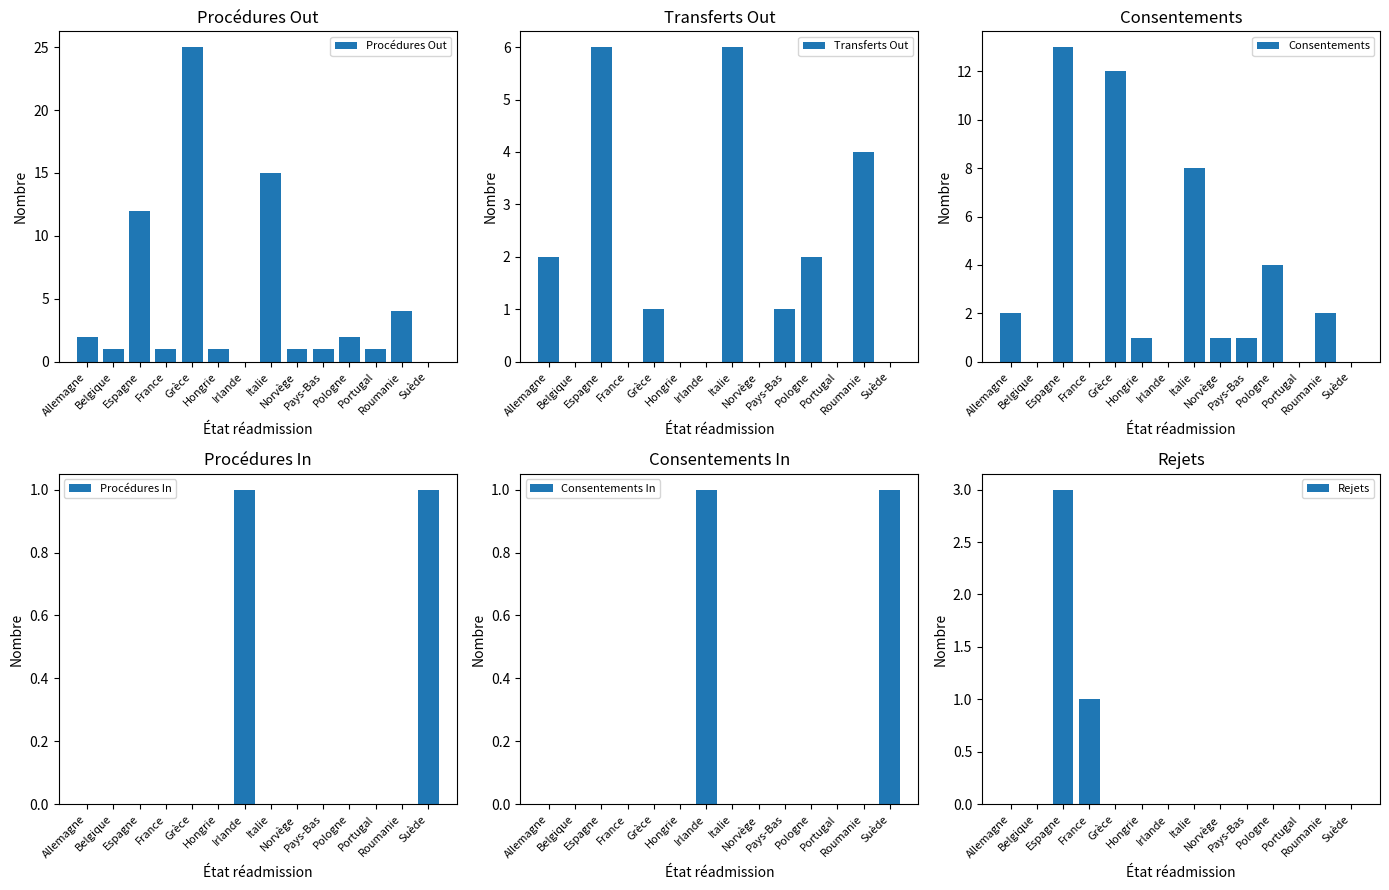

How many positive values does the Consentements series have?

9